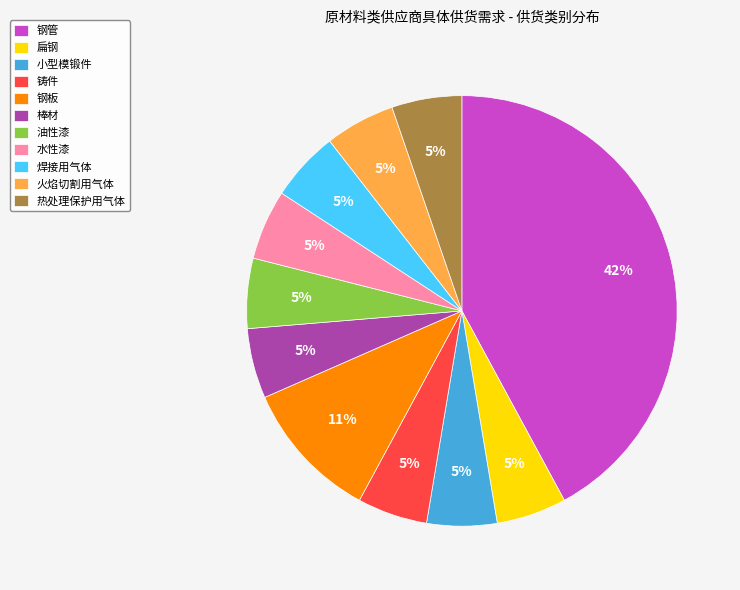

Is it true that 火焰切割用气体 is 5% of the pie?

True